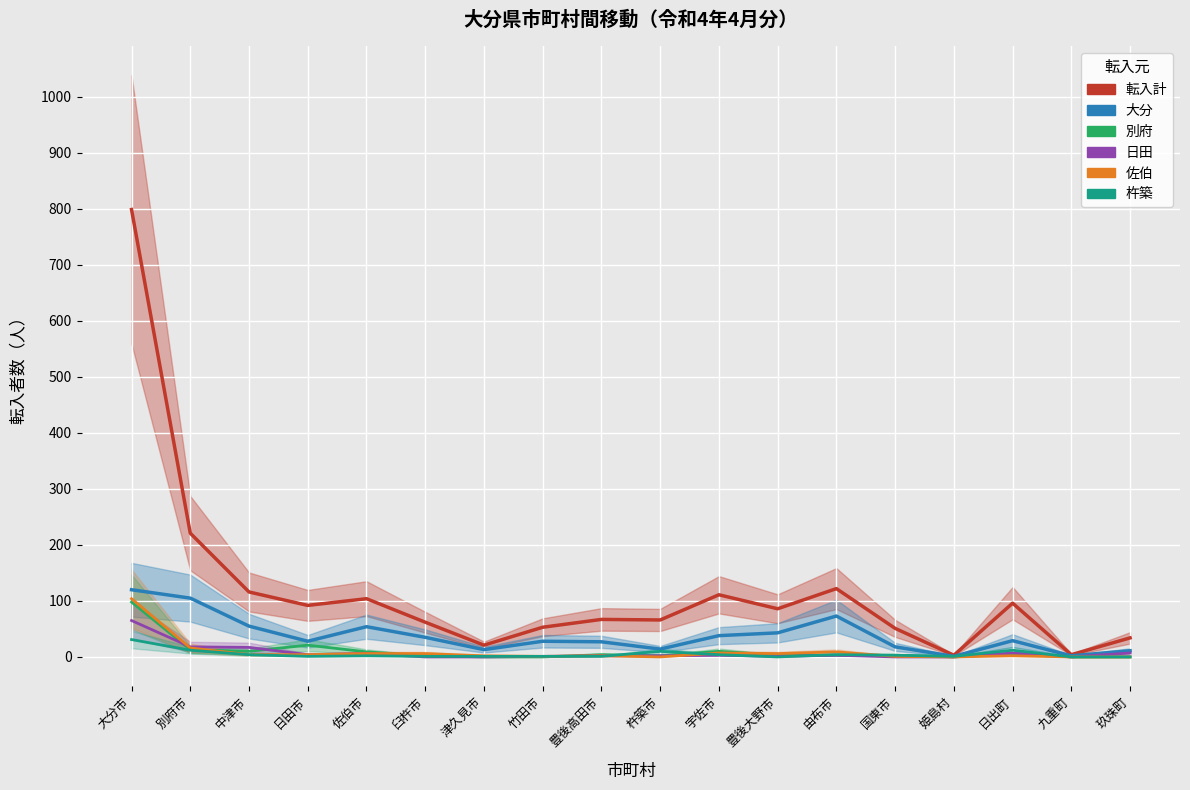

Does the chart display data point markers on the line(s)?

No